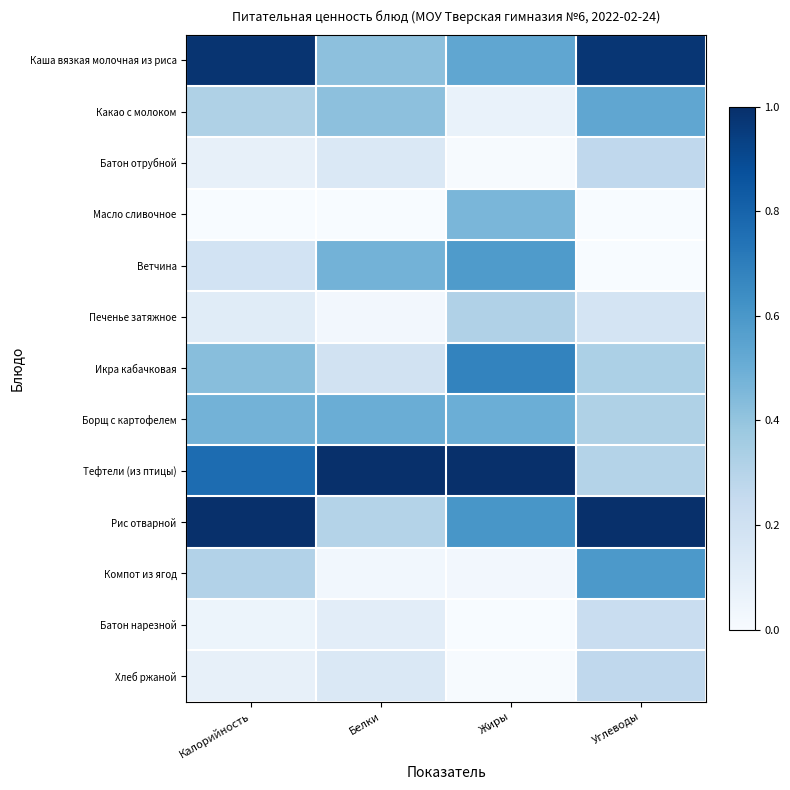

What is the difference between the highest and lowest values at Углеводы?

1.0